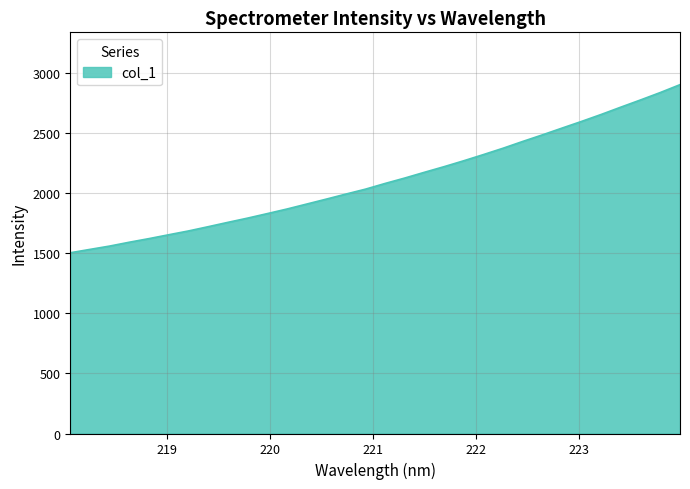

What is the difference between the maximum and minimum values?

1400.5